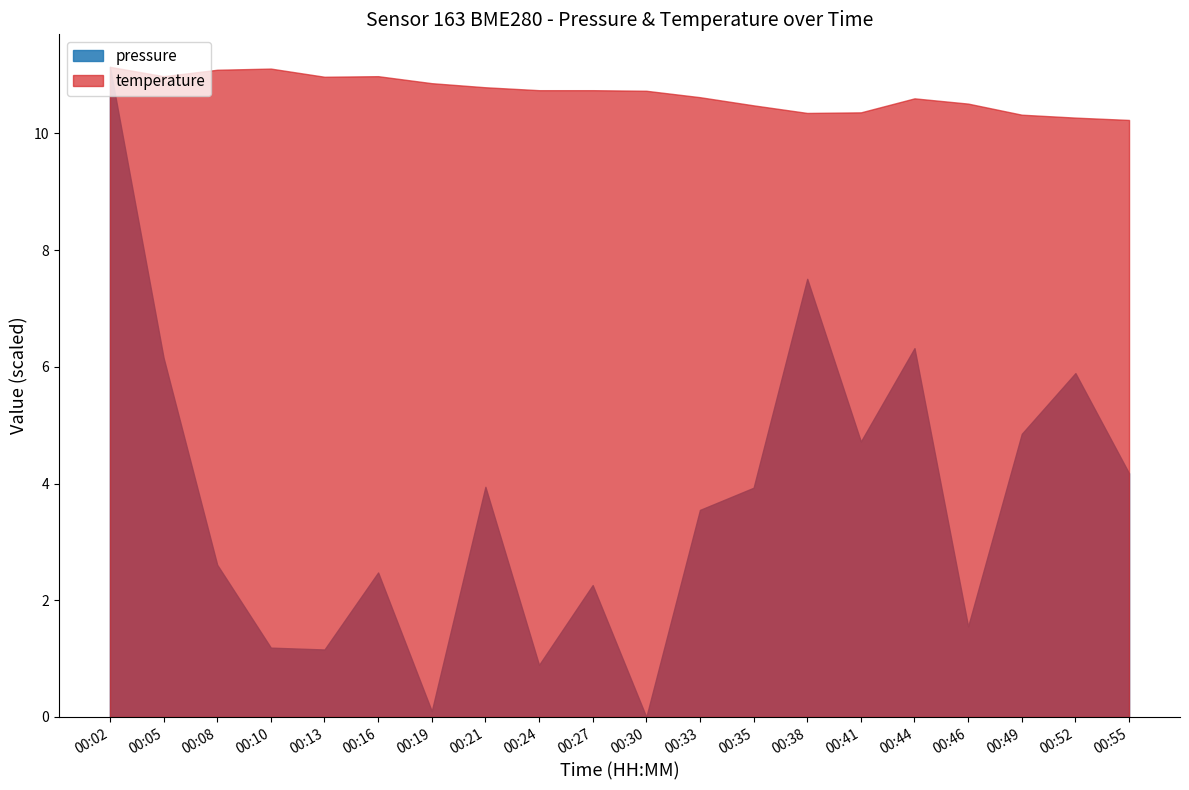

What are all the series names shown in the legend?

pressure, temperature